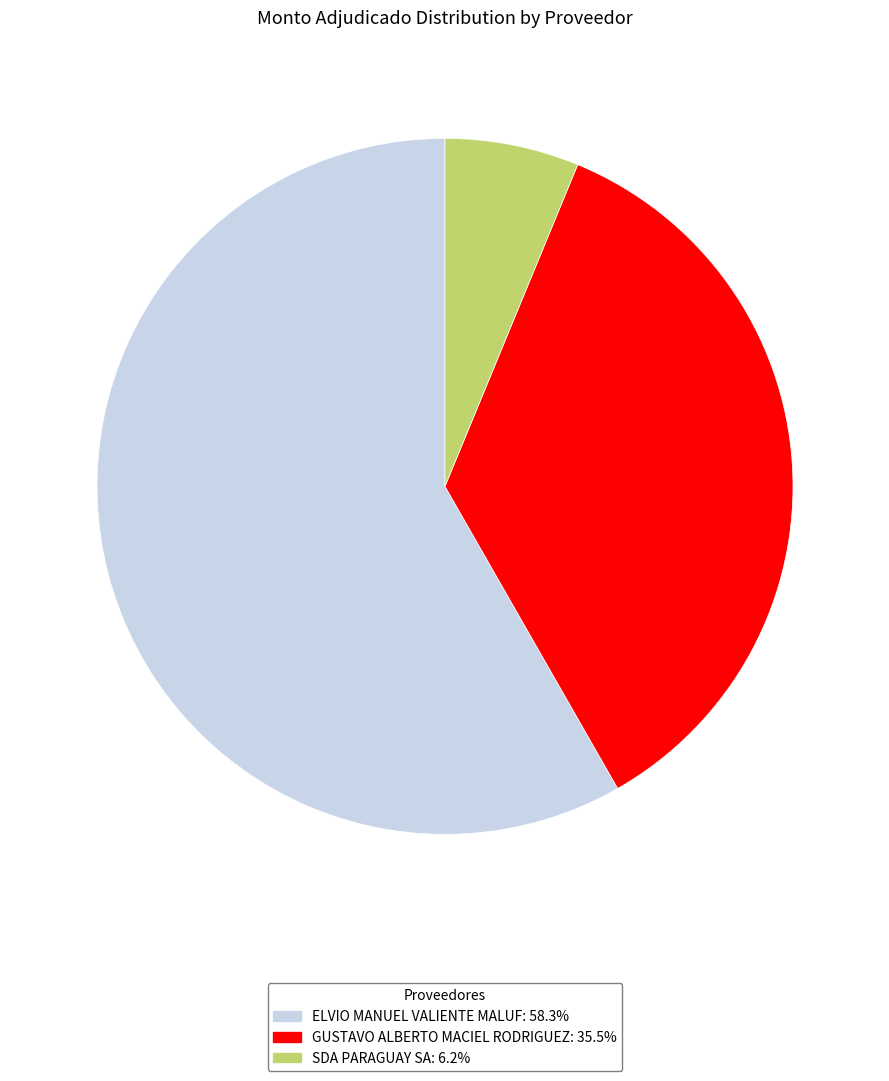

What is the largest slice in the pie chart?

ELVIO MANUEL VALIENTE MALUF